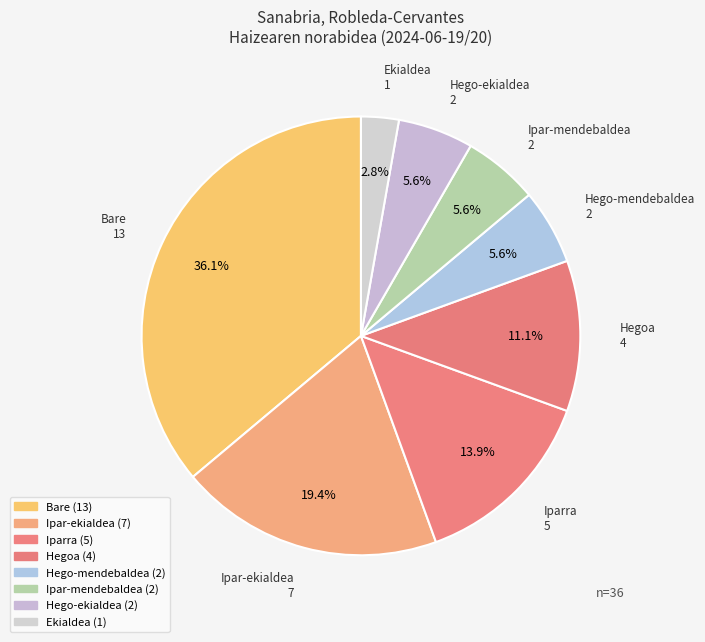

Count the number of slices in the pie.

8